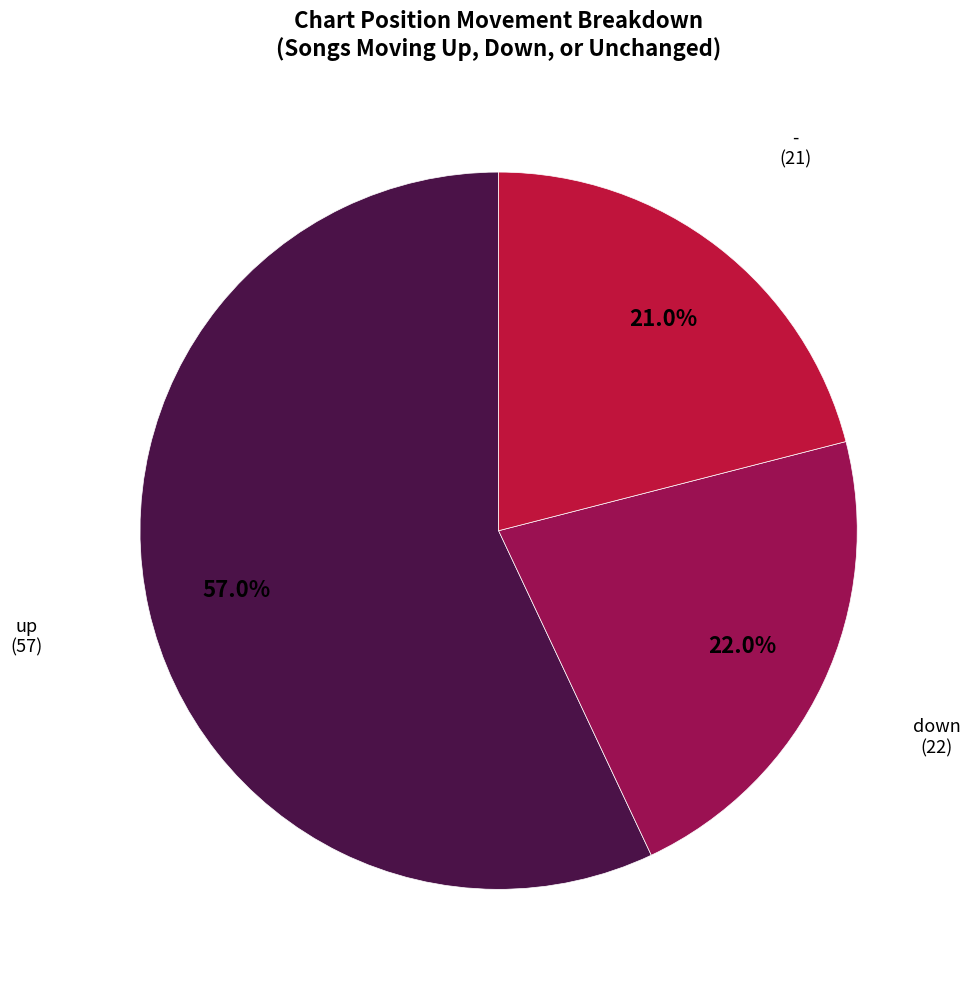

How many slices are in this pie chart?

3